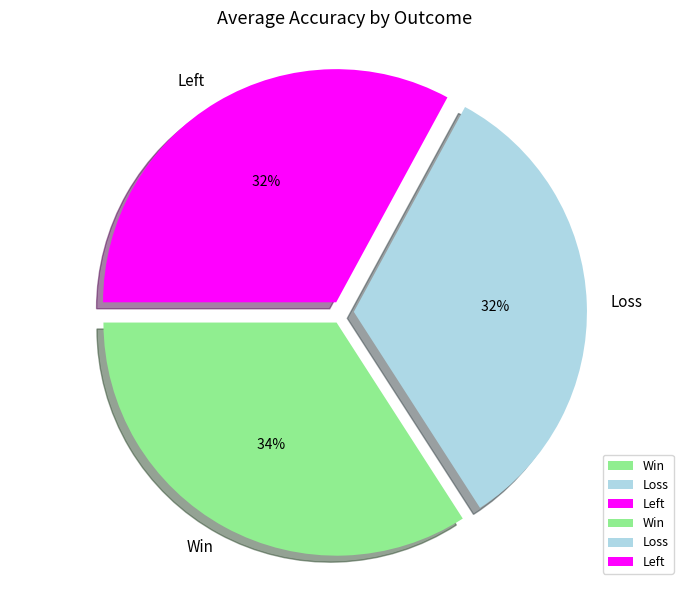

The Win slice represents 1% of the pie. True or false?

False